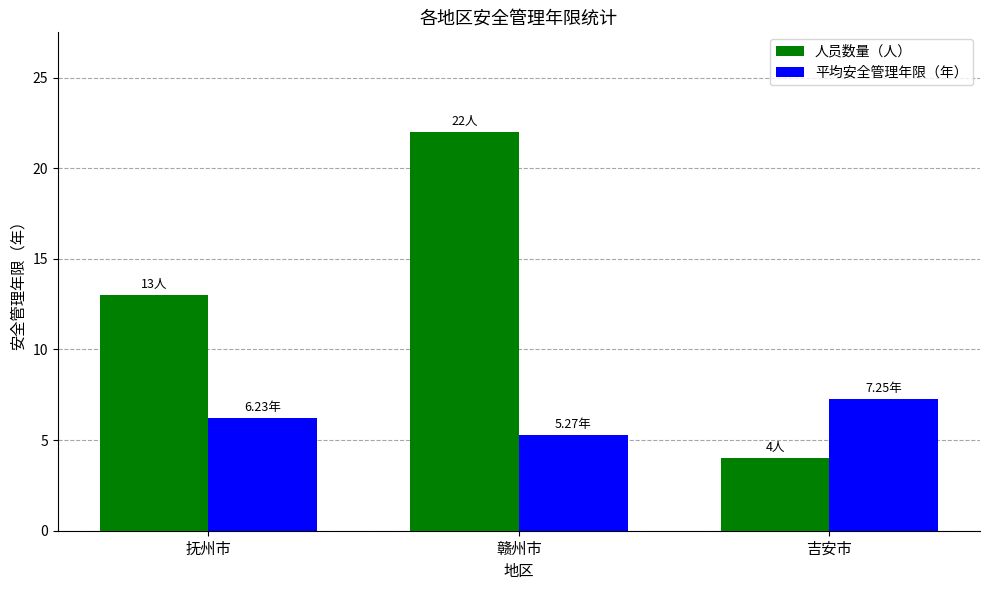

What value does the 人员数量（人） series have at 抚州市?

13.0